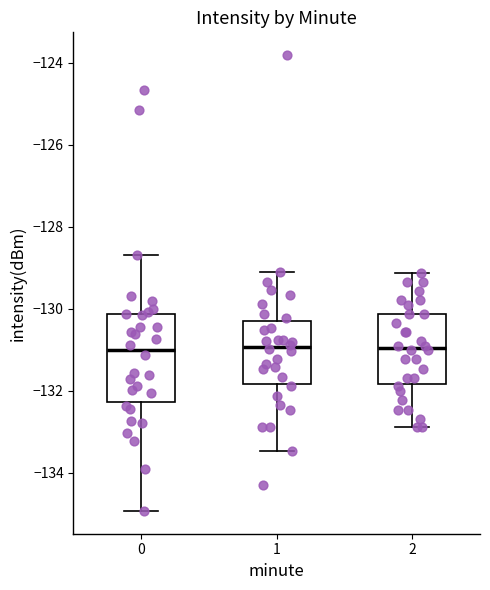

Reading left to right, transcribe this box plot: for each box, give where its median line is, the range the box spans, and where its two whiskers end, as read against the y-axis. The values are not printed on the chart, so give them approximately, as read against the axis.

0: median -131.0, box -132.2 to -130.2, whiskers -135.0 to -128.6
1: median -131.0, box -131.8 to -130.2, whiskers -133.4 to -129.0
2: median -131.0, box -131.8 to -130.2, whiskers -132.8 to -129.2